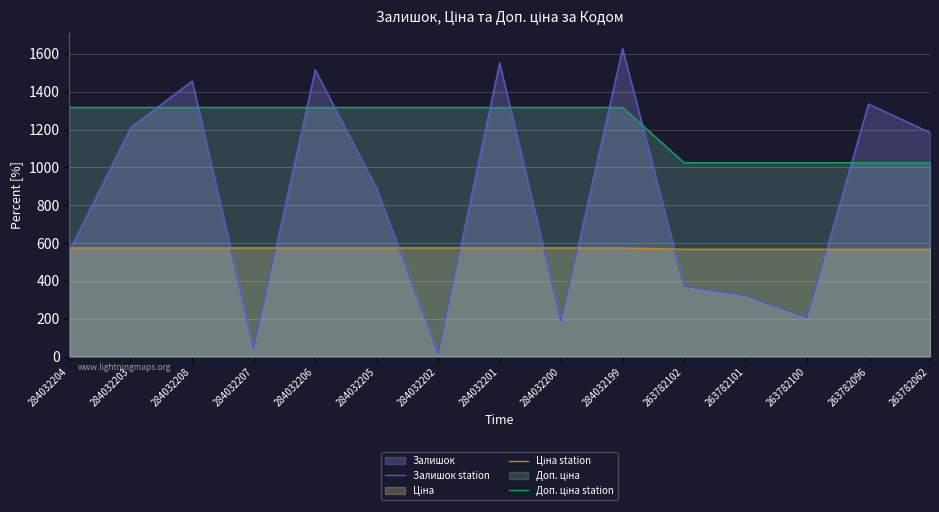

Rank the series by their maximum value, from highest to lowest.

Залишок station, Доп. ціна station, Ціна station